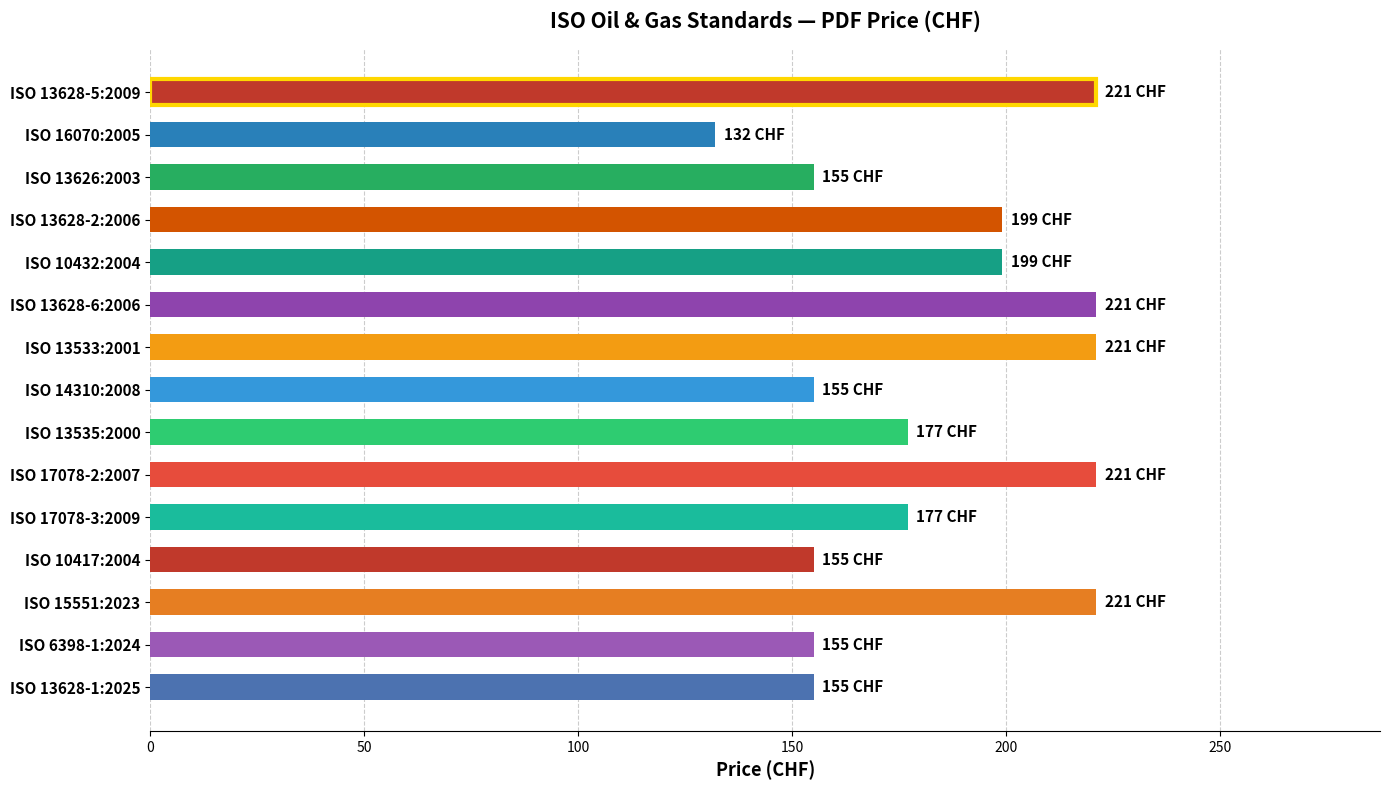

What is the average value?

184